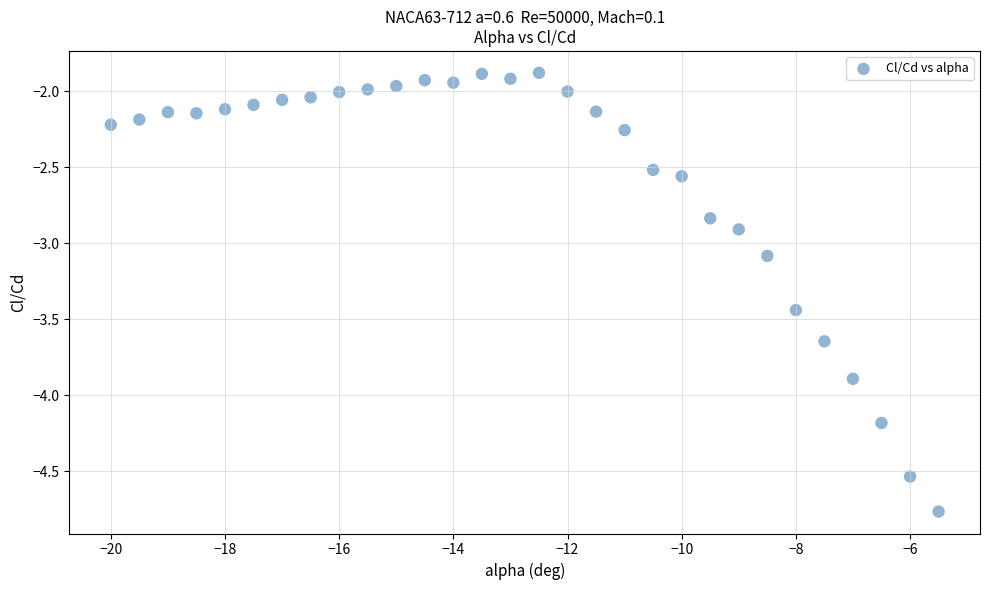

What is the range of Y values (max minus min)?

2.9